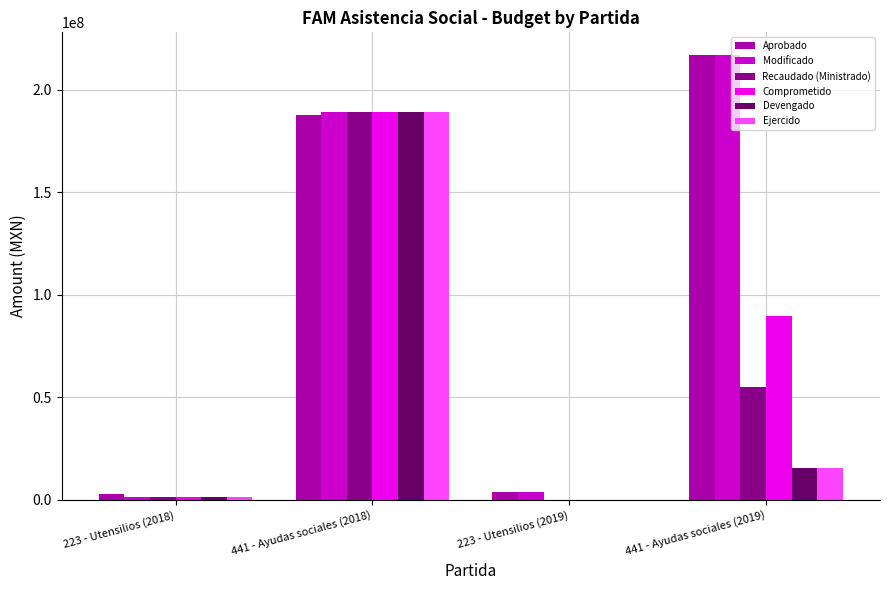

Is it true that Aprobado equals 46979934.3 at 441 - Ayudas sociales (2019)?

False